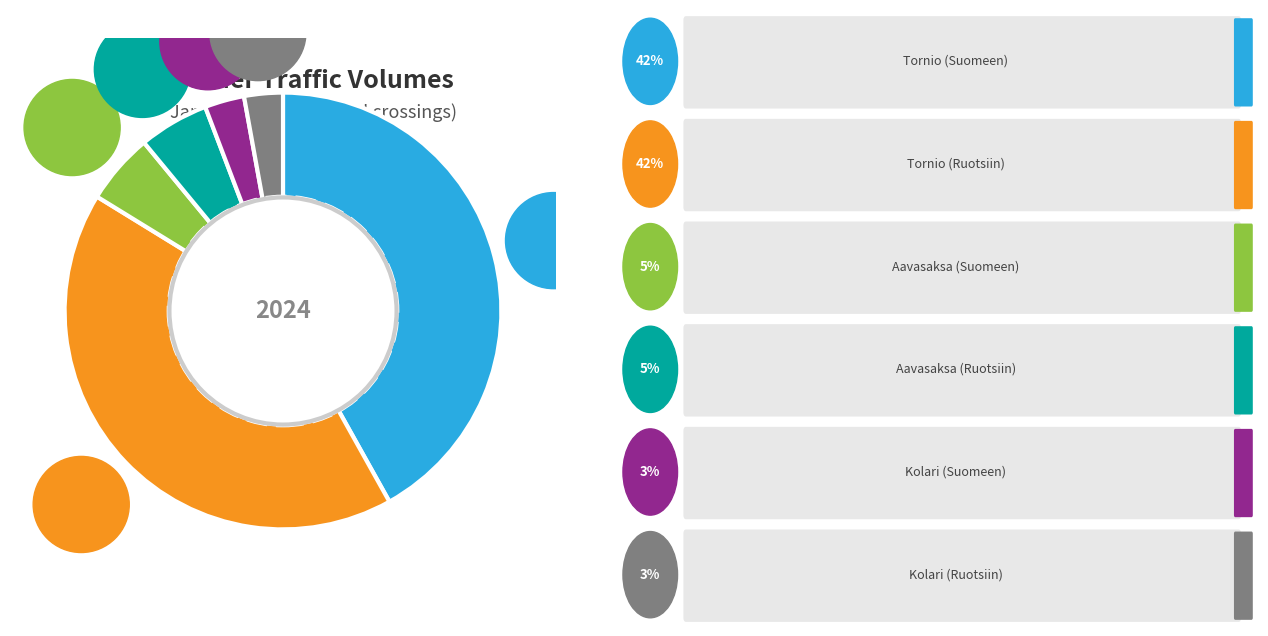

Is there any slice that represents more than half of the pie?

No